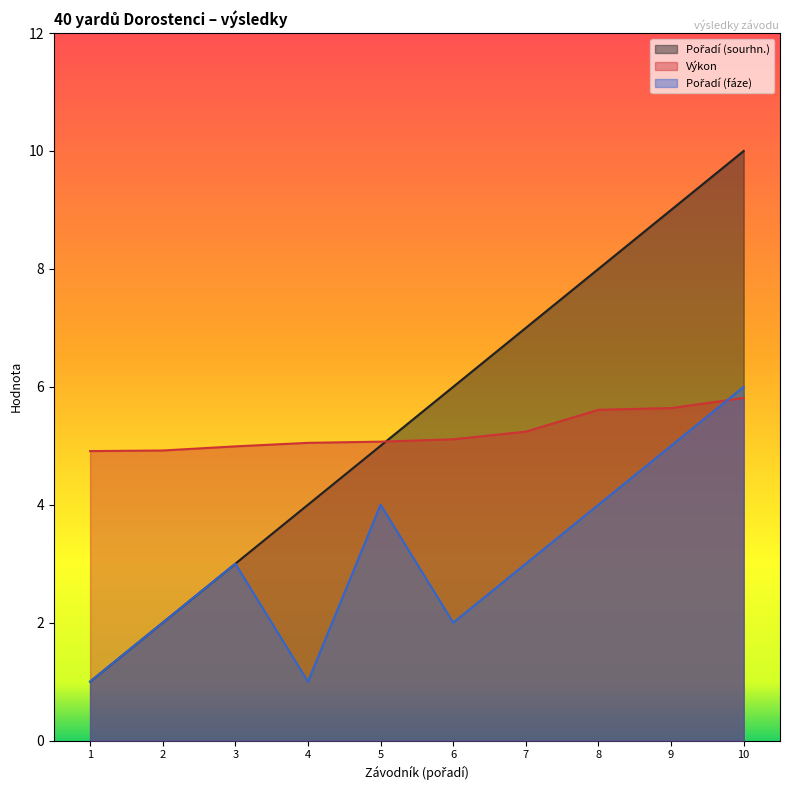

What is the minimum value shown in the chart?

1.0